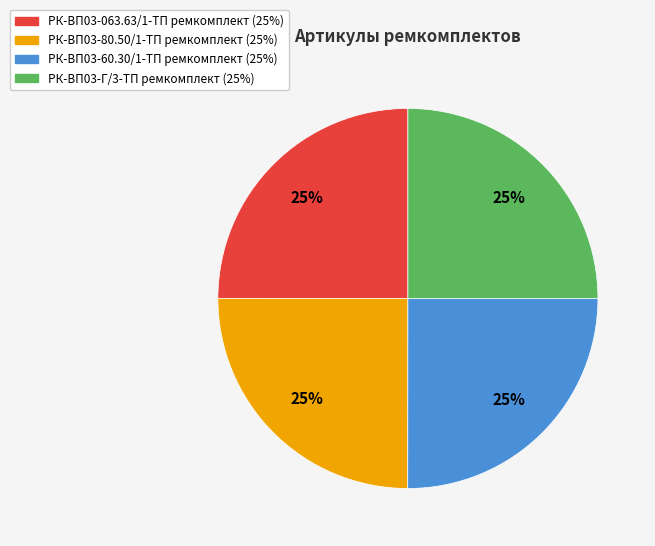

To the nearest percent, what portion does РК-ВП03-Г/3-ТП ремкомплект represent?

25%